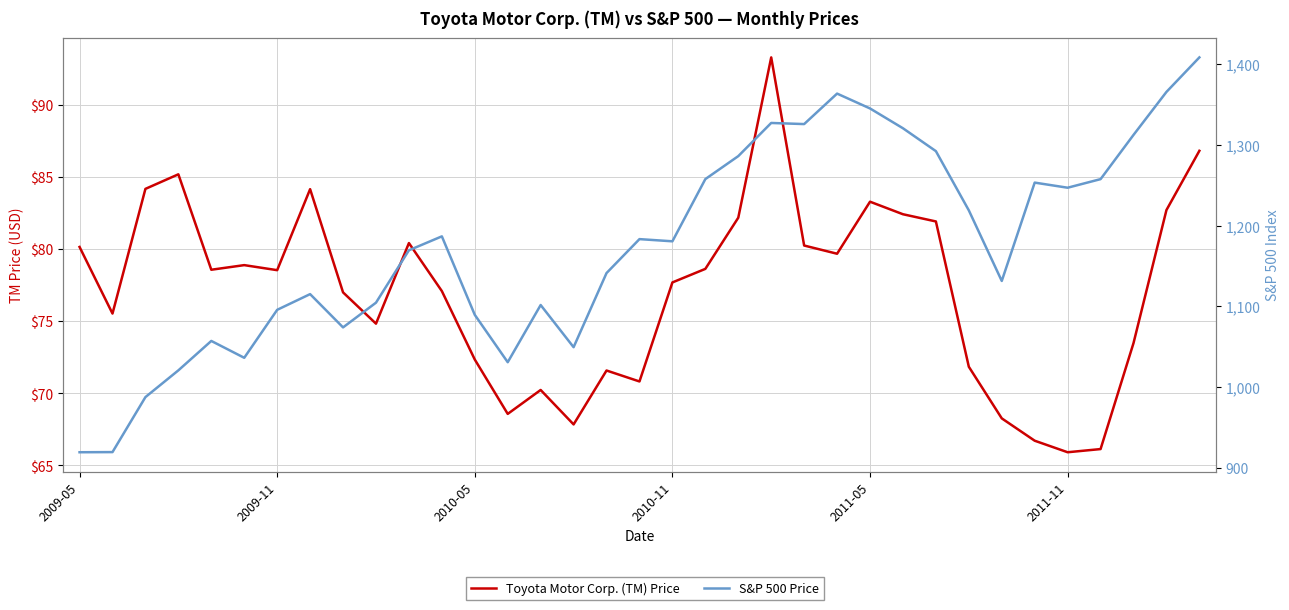

What is the difference between the highest and lowest values at 10?

1089.0